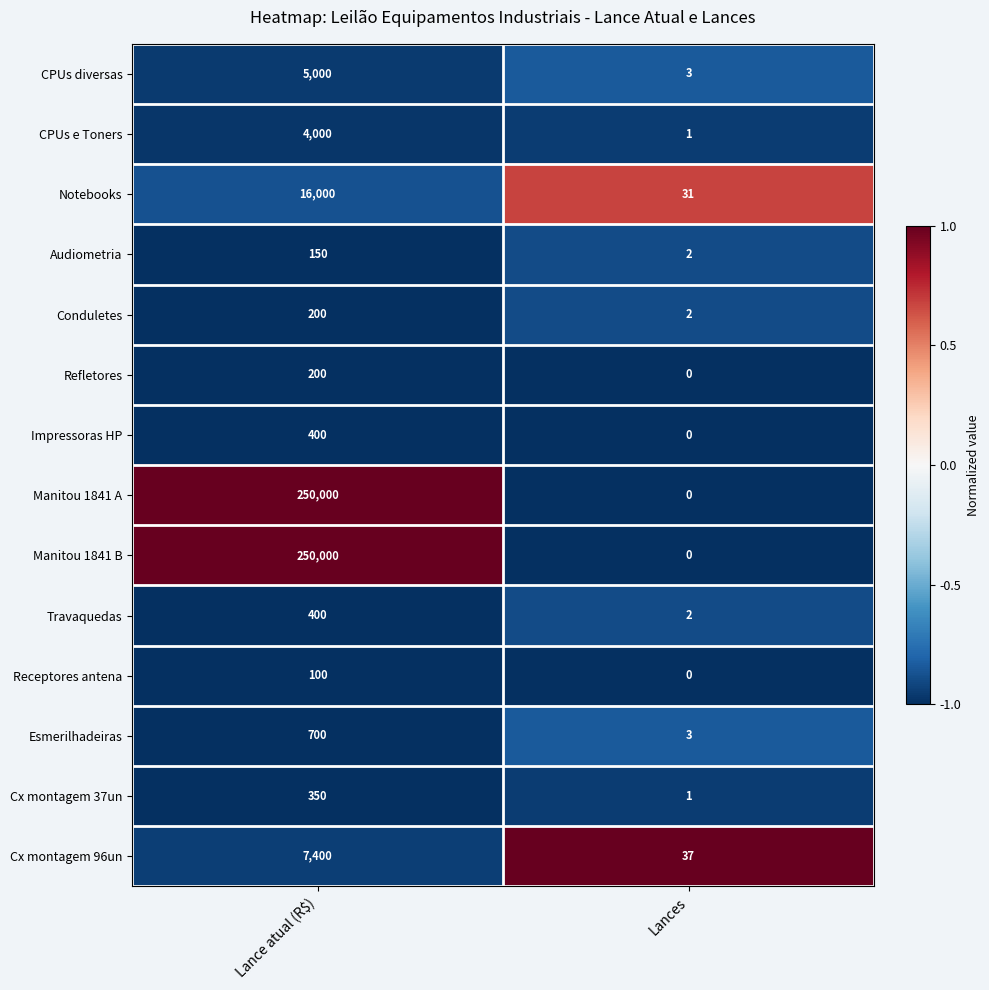

Is it true that Manitou 1841 B equals 0 at Lances?

True